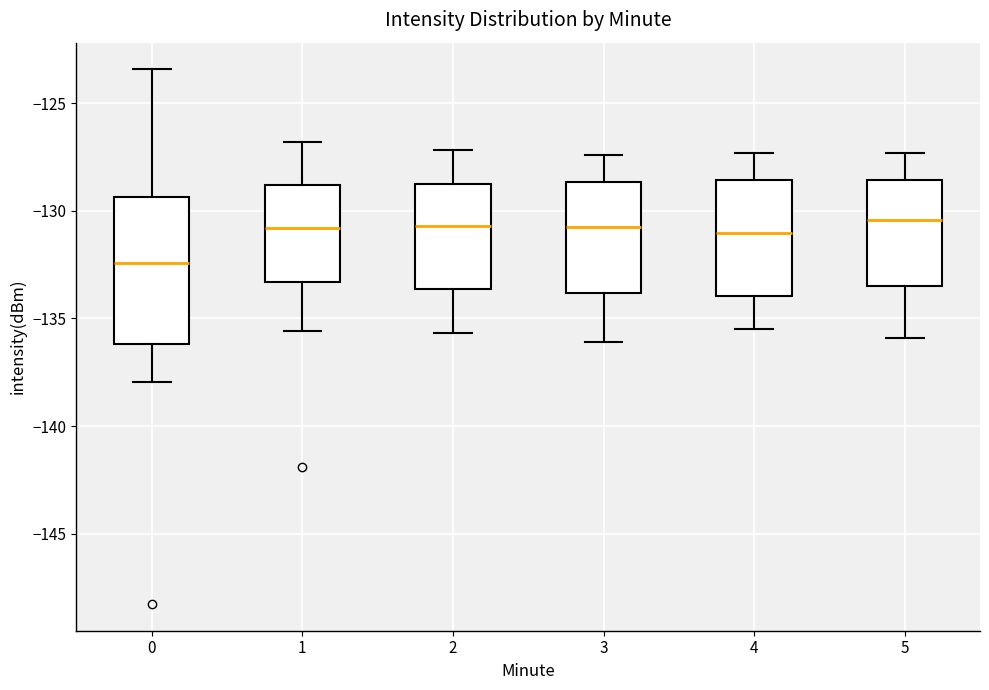

Where does the median line of the box at x = 0 sit on the y-axis? The values are not printed on the chart, so give them approximately, as read against the axis.

-132.5